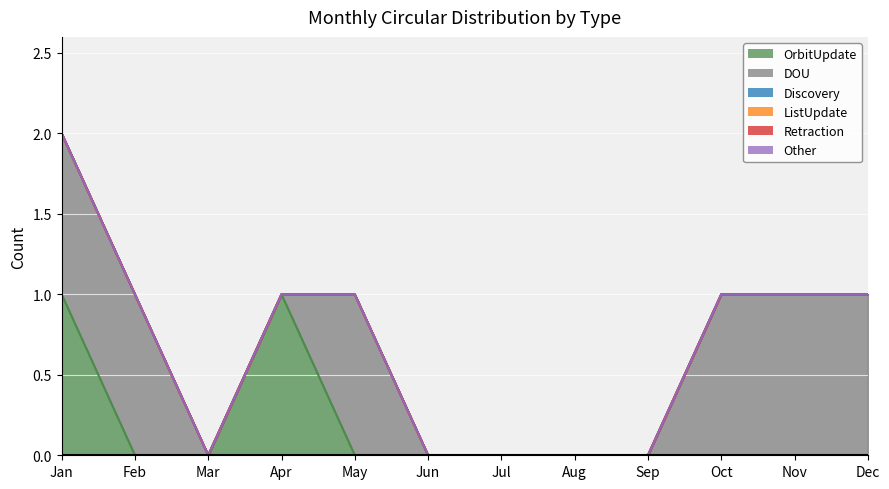

Count the number of categories in the chart.

12